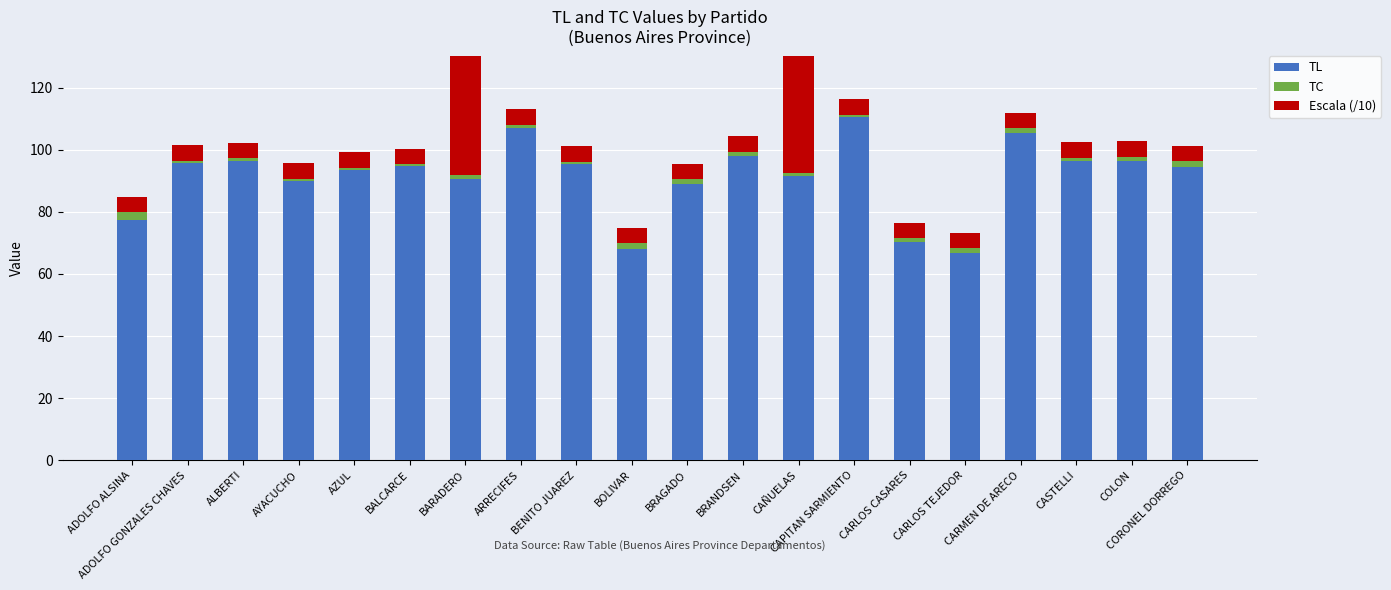

How many bars are there in each group?

3